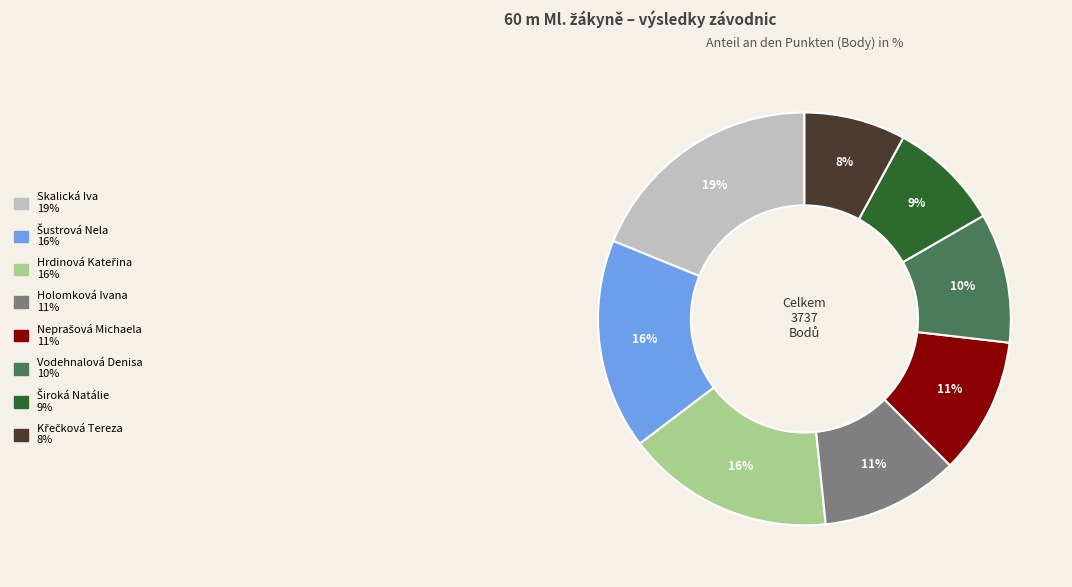

To the nearest percent, what portion does Skalická Iva represent?

19%